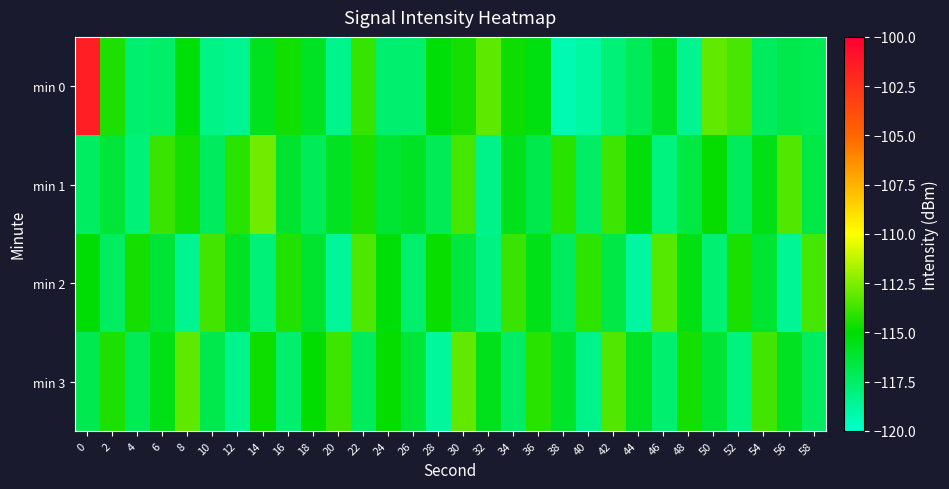

Reading left to right, what are all the values shown in this chart?

min 0: 0=-101.5	2=-114.4	4=-117.7	6=-117.5	8=-115.2	10=-118.2	12=-118.5	14=-115.7	16=-114.6	18=-115.9	20=-118.4	22=-113.9	24=-117.7	26=-117.6	28=-115.2	30=-114.6	32=-113.1	34=-114.7	36=-115.3	38=-119.4	40=-119.0	42=-117.9	44=-117.2	46=-115.9	48=-118.5	50=-113.1	52=-113.6	54=-117.3	56=-116.8	58=-117.0
min 1: 0=-117.4	2=-116.3	4=-117.9	6=-113.9	8=-114.5	10=-117.3	12=-114.2	14=-112.8	16=-116.1	18=-117.2	20=-115.8	22=-114.5	24=-116.2	26=-115.9	28=-117.1	30=-113.6	32=-118.3	34=-115.7	36=-116.8	38=-114.2	40=-117.5	42=-113.8	44=-115.3	46=-118.1	48=-116.6	50=-114.9	52=-117.2	54=-115.5	56=-113.4	58=-116.7
min 2: 0=-115.1	2=-117.4	4=-114.6	6=-116.3	8=-118.5	10=-113.7	12=-115.8	14=-117.9	16=-114.3	18=-116.1	20=-118.7	22=-113.5	24=-115.2	26=-117.6	28=-114.8	30=-116.5	32=-118.2	34=-113.9	36=-115.6	38=-117.3	40=-114.1	42=-116.7	44=-118.9	46=-113.3	48=-115.4	50=-117.8	52=-114.5	54=-116.2	56=-118.6	58=-113.6
min 3: 0=-116.9	2=-114.4	4=-117.1	6=-115.5	8=-113.2	10=-116.8	12=-118.4	14=-114.7	16=-117.6	18=-115.0	20=-113.8	22=-117.2	24=-114.9	26=-116.4	28=-118.8	30=-113.1	32=-115.7	34=-117.5	36=-114.2	38=-116.0	40=-118.3	42=-113.4	44=-115.9	46=-117.7	48=-114.6	50=-116.3	52=-118.1	54=-113.7	56=-115.8	58=-117.4